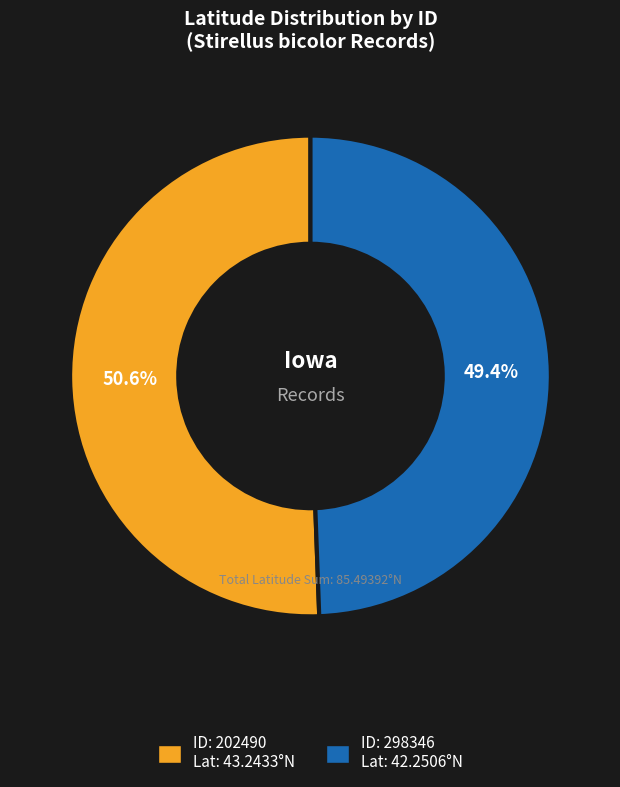

Is there any slice that represents more than half of the pie?

Yes